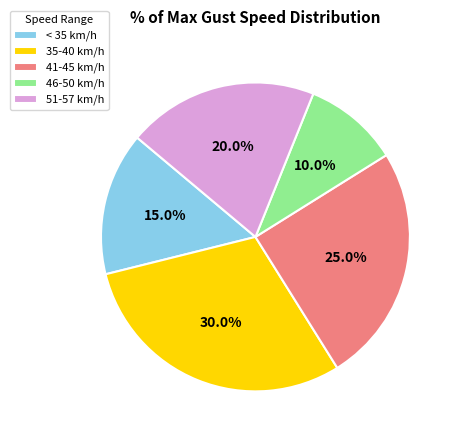

Which category has the smallest portion of the pie?

46-50 km/h